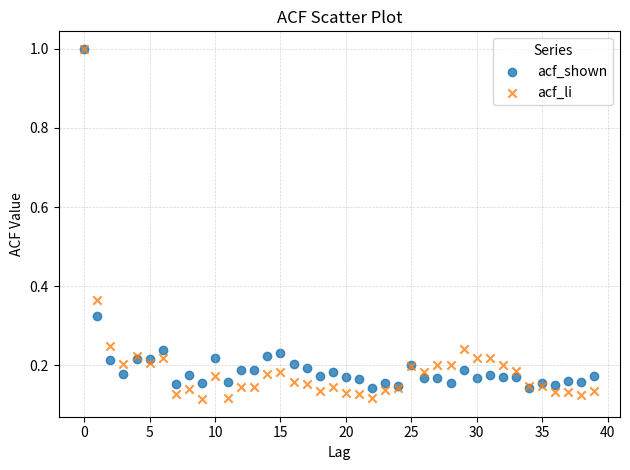

What are all the series names shown in the legend?

acf_shown, acf_li